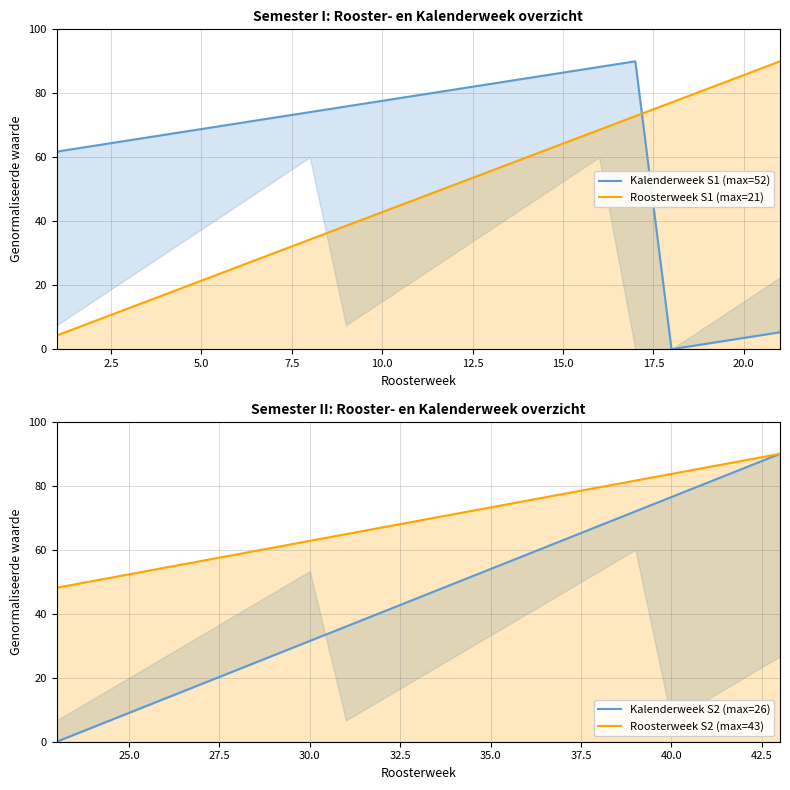

Which series has the largest total across all categories?

Roosterweek S2 (max=43)